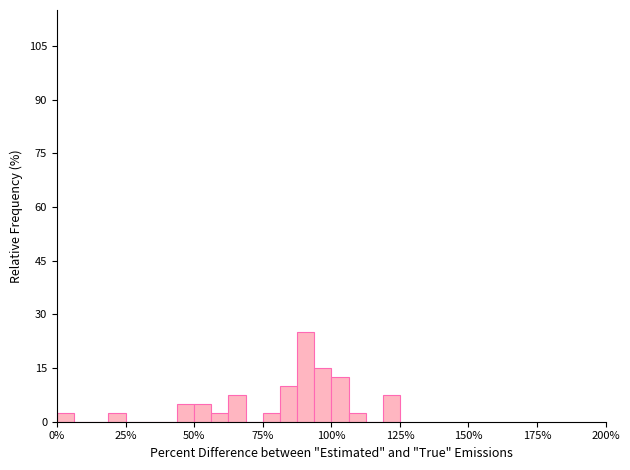

Read against the x-axis, roughly where is the centre of the tallest bar?

90